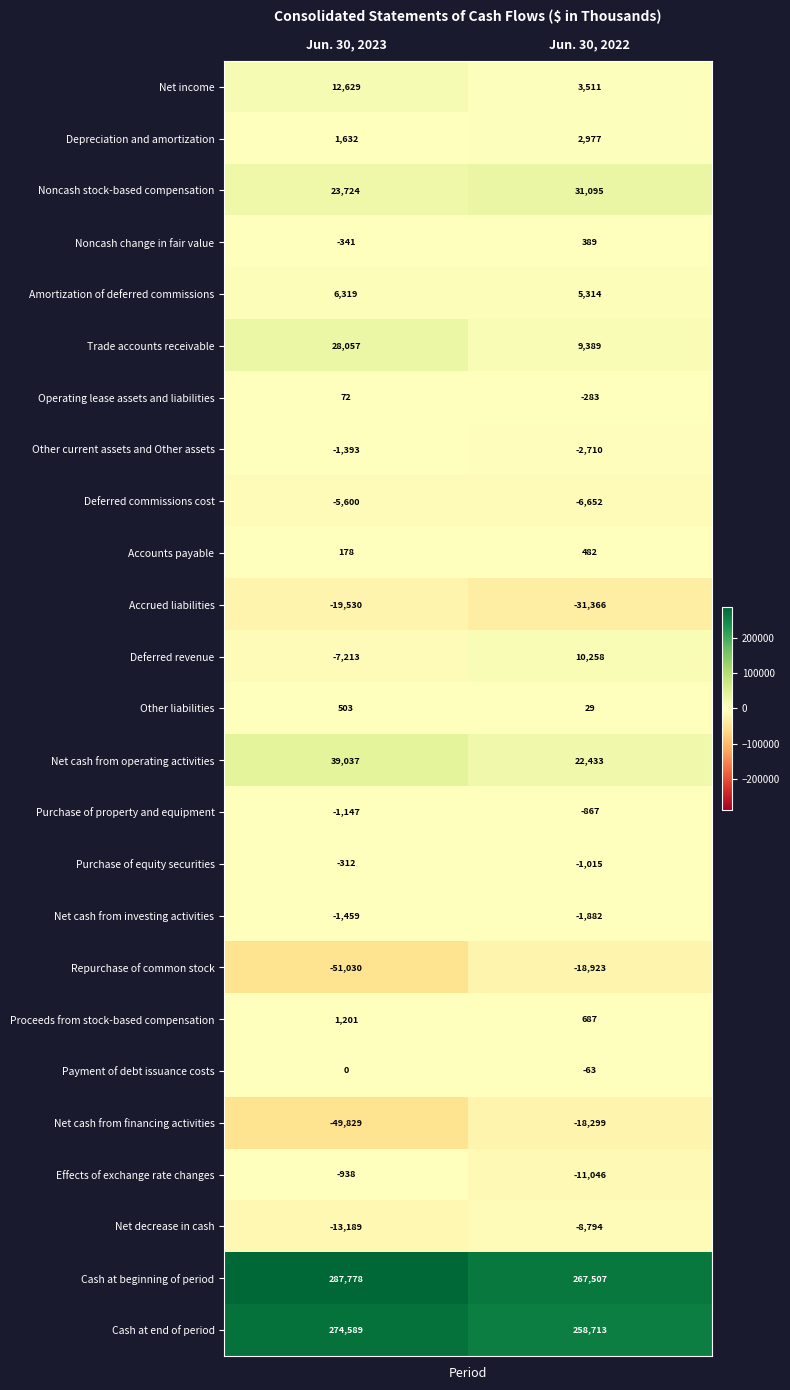

At which label is Noncash change in fair value closest to 24?

Jun. 30, 2023